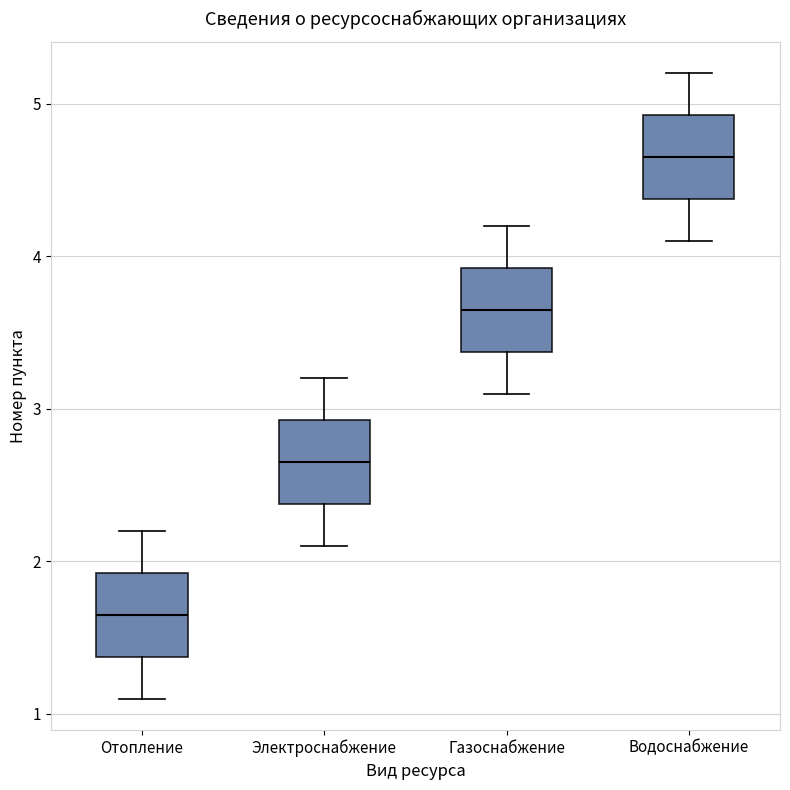

Reading left to right, read every box against the y-axis: the position of its median line, the range the box covers, and the ends of its whiskers. The values are not printed on the chart, so give them approximately, as read against the axis.

Отопление: median 1.7, box 1.4 to 1.9, whiskers 1.1 to 2.2
Электроснабжение: median 2.7, box 2.4 to 2.9, whiskers 2.1 to 3.2
Газоснабжение: median 3.7, box 3.4 to 3.9, whiskers 3.1 to 4.2
Водоснабжение: median 4.7, box 4.4 to 4.9, whiskers 4.1 to 5.2